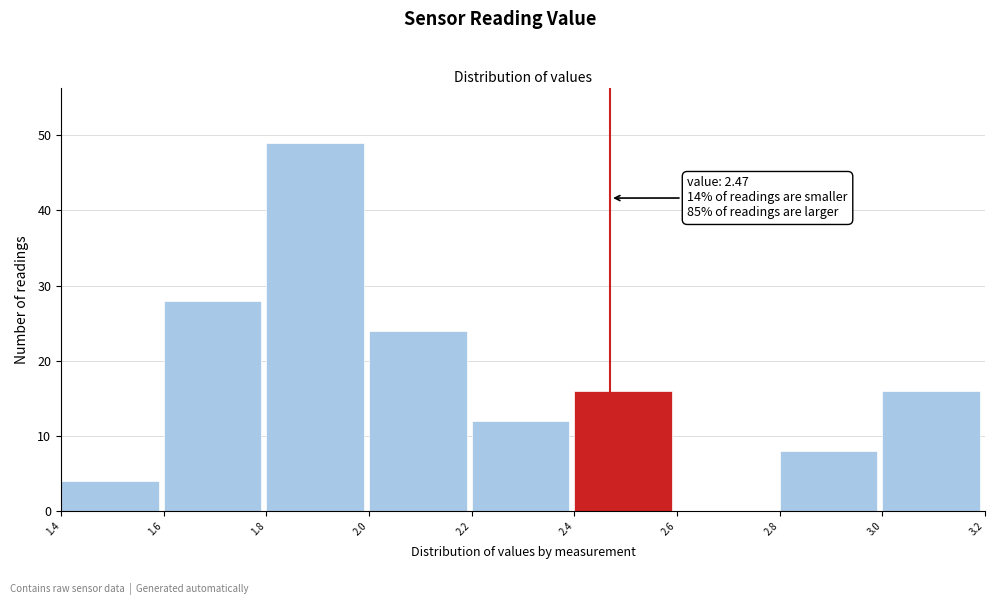

Over which range of the x-axis is the bar tallest?

1.8 to 2.0